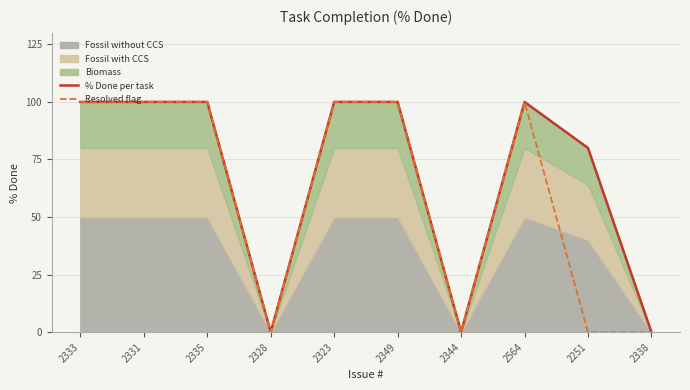

The value of Resolved flag at 2335 is 47. True or false?

False